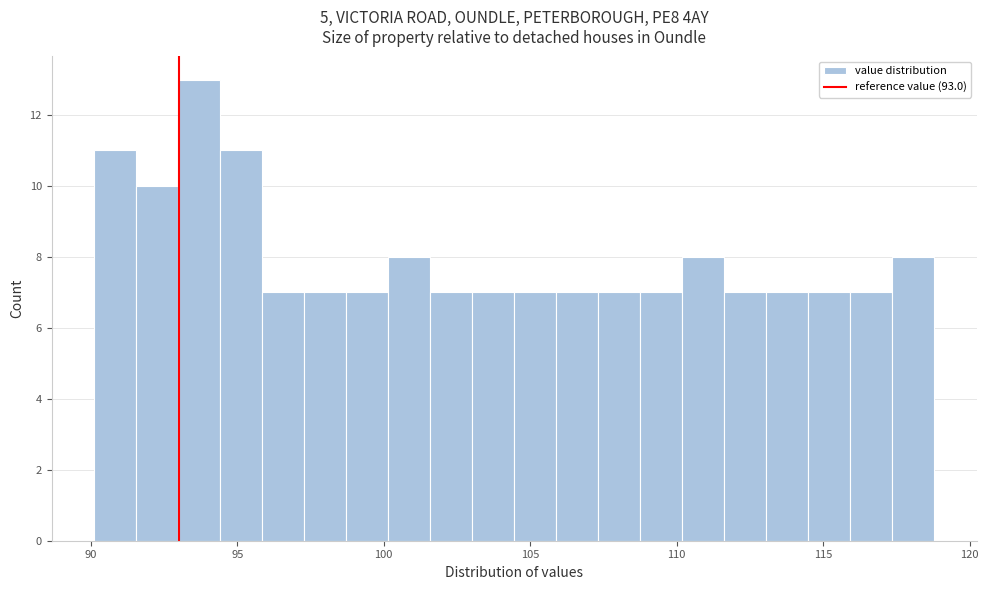

Read against the x-axis, roughly where is the centre of the tallest bar?

93.5